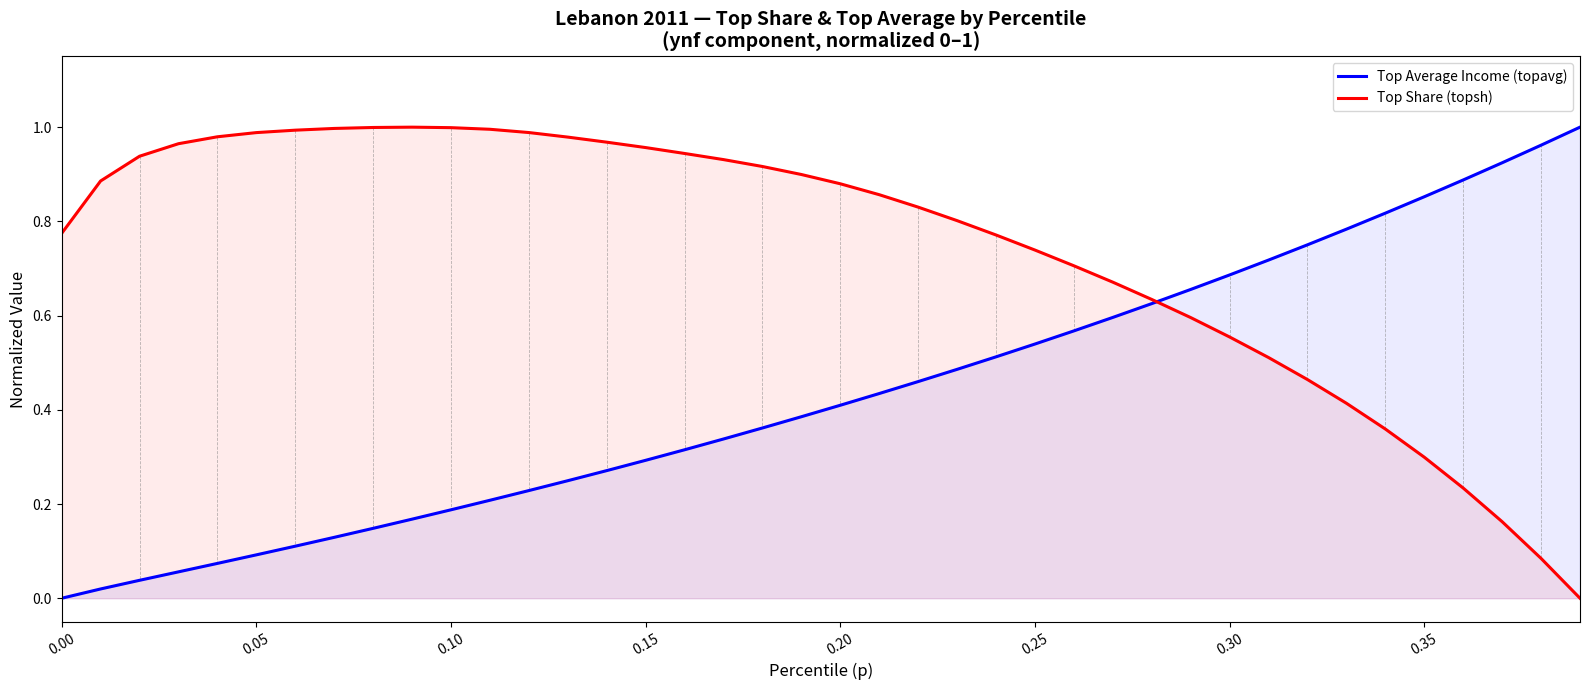

Is it true that Top Share (topsh) equals 0.8 at 0.30?

False